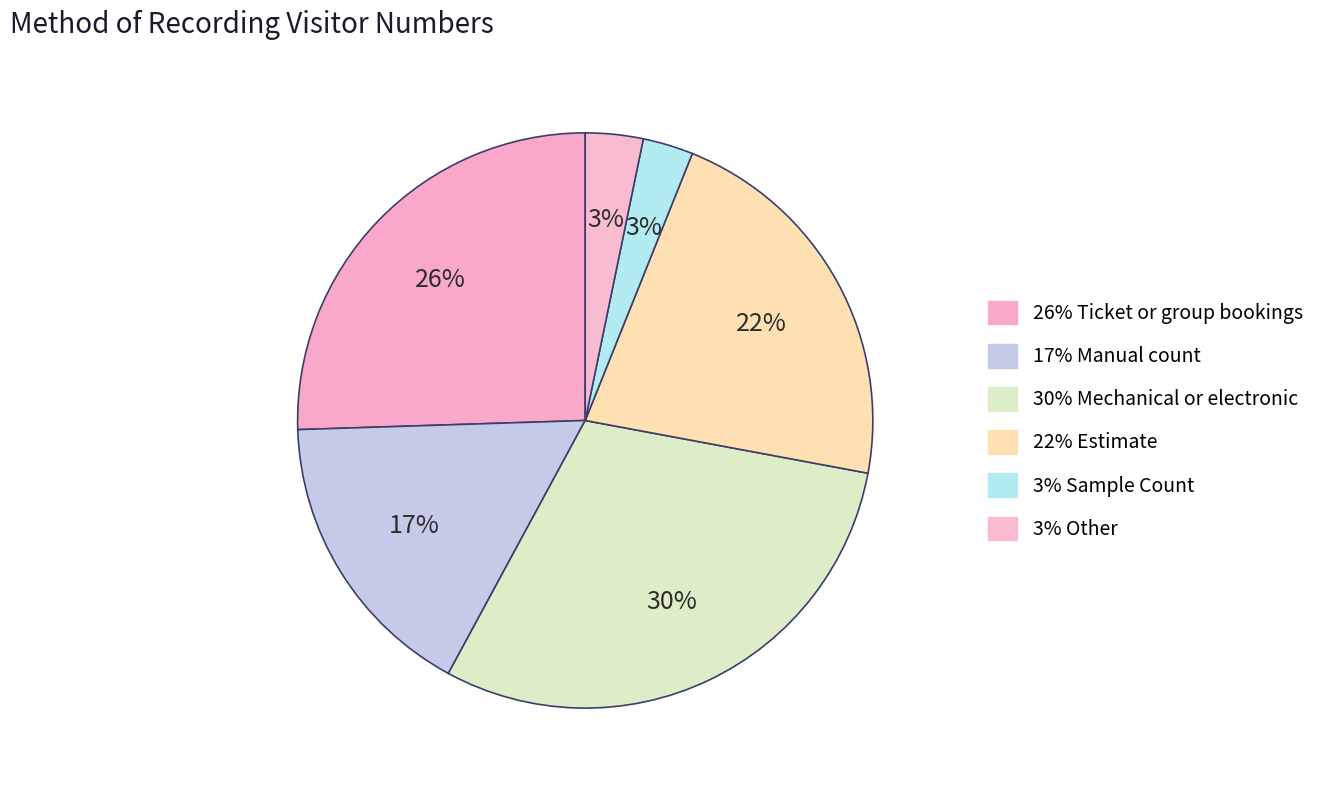

How many slices are in this pie chart?

6